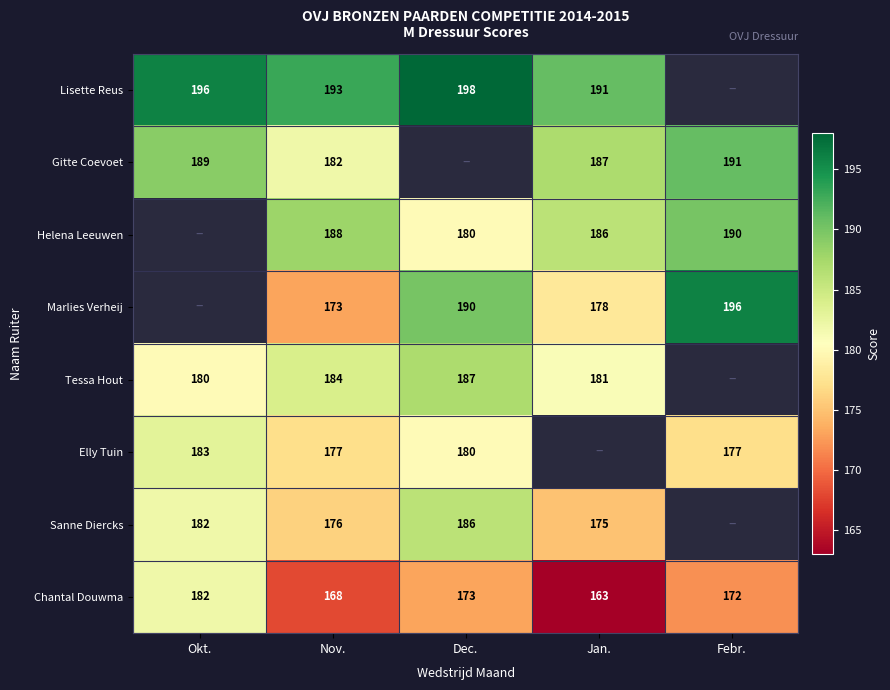

At which category is the sum across all series the highest?

Nov.